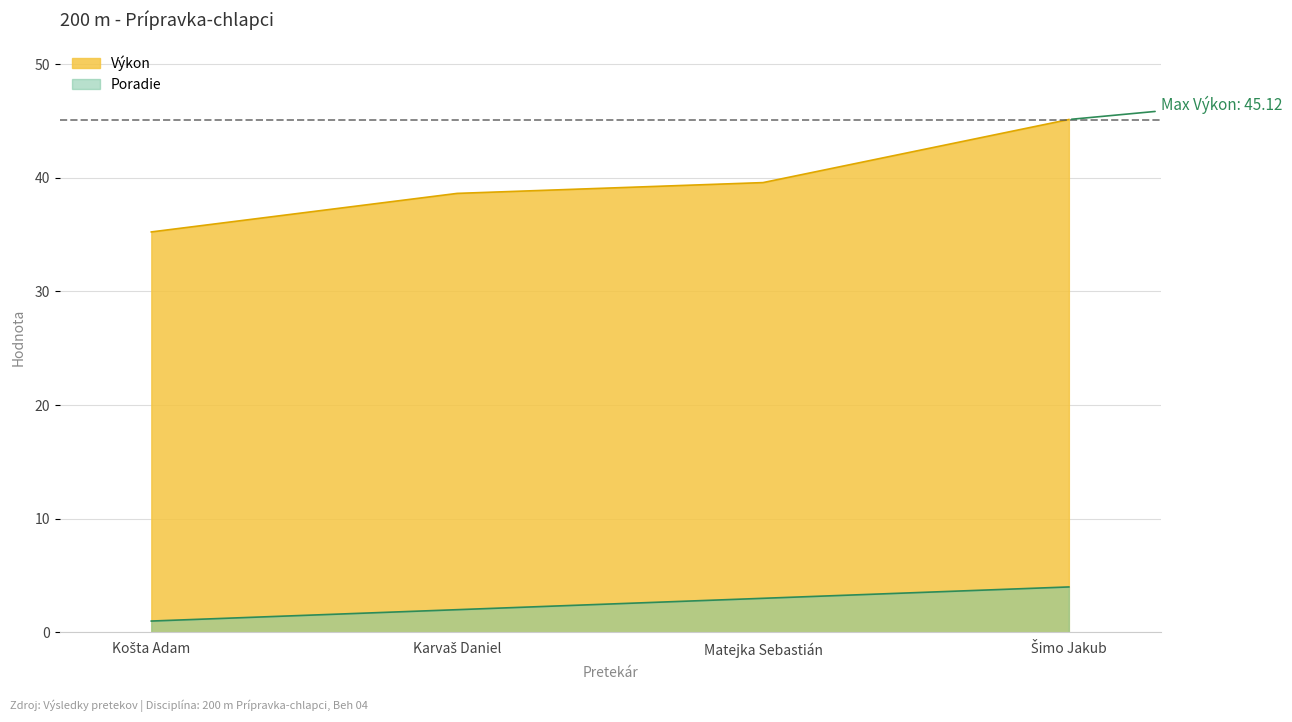

What is the total value across all series at Košta Adam?

36.2